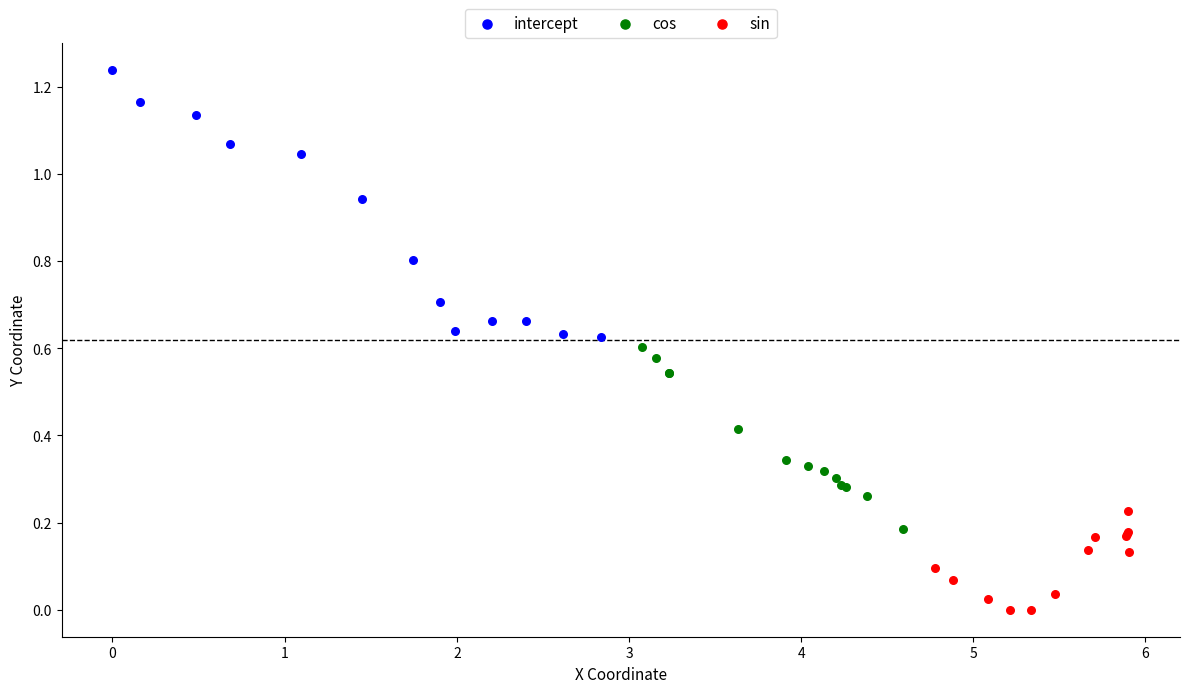

Which series reaches the minimum Y coordinate?

sin